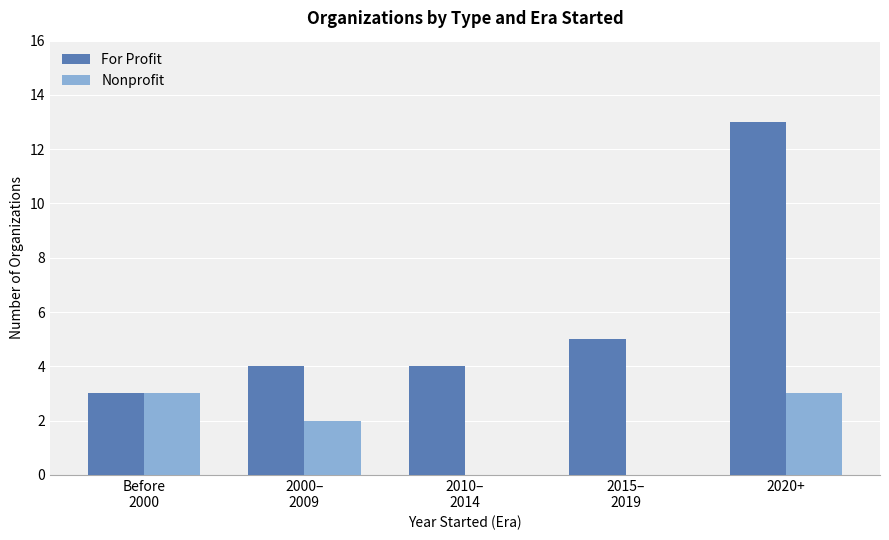

Count the For Profit values in the range 4 to 5.

3